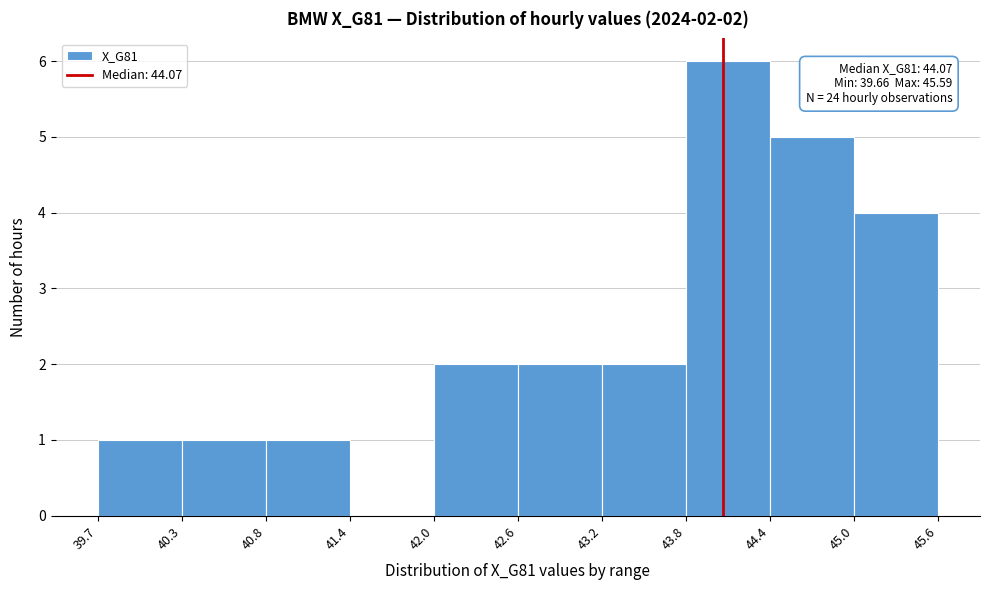

Over which range of the x-axis is the bar tallest?

43.8 to 44.4